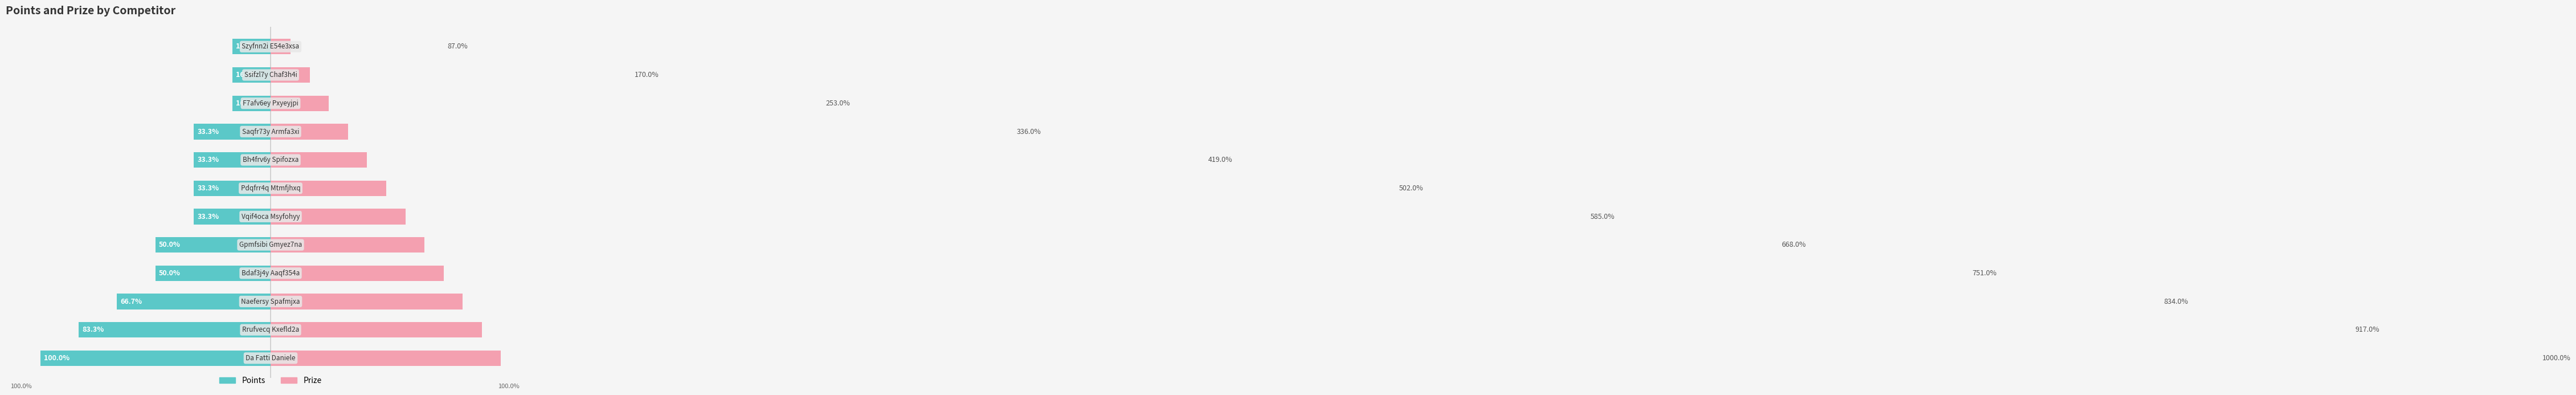

The Prize series shows 66.8 at 4. True or false?

True